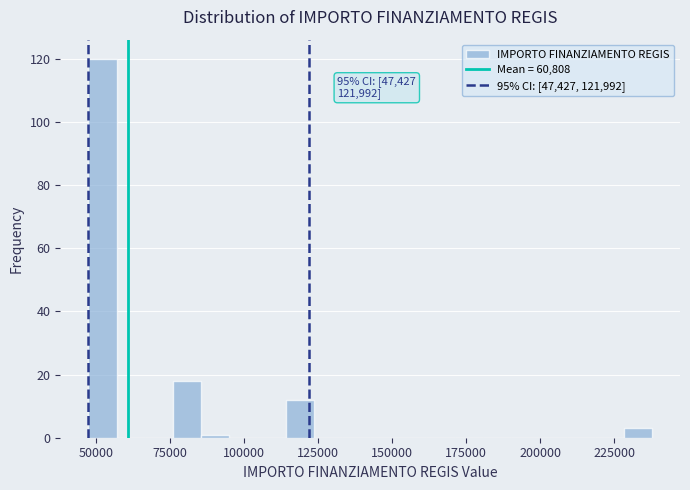

Read against the x-axis, roughly where is the centre of the tallest bar?

50000